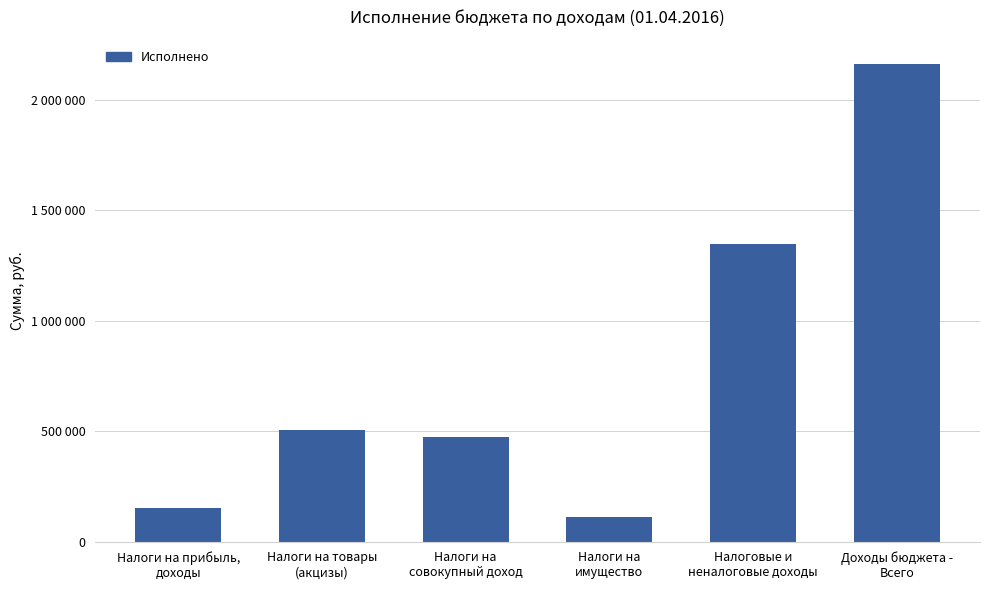

What is the greatest value displayed?

2164589.9